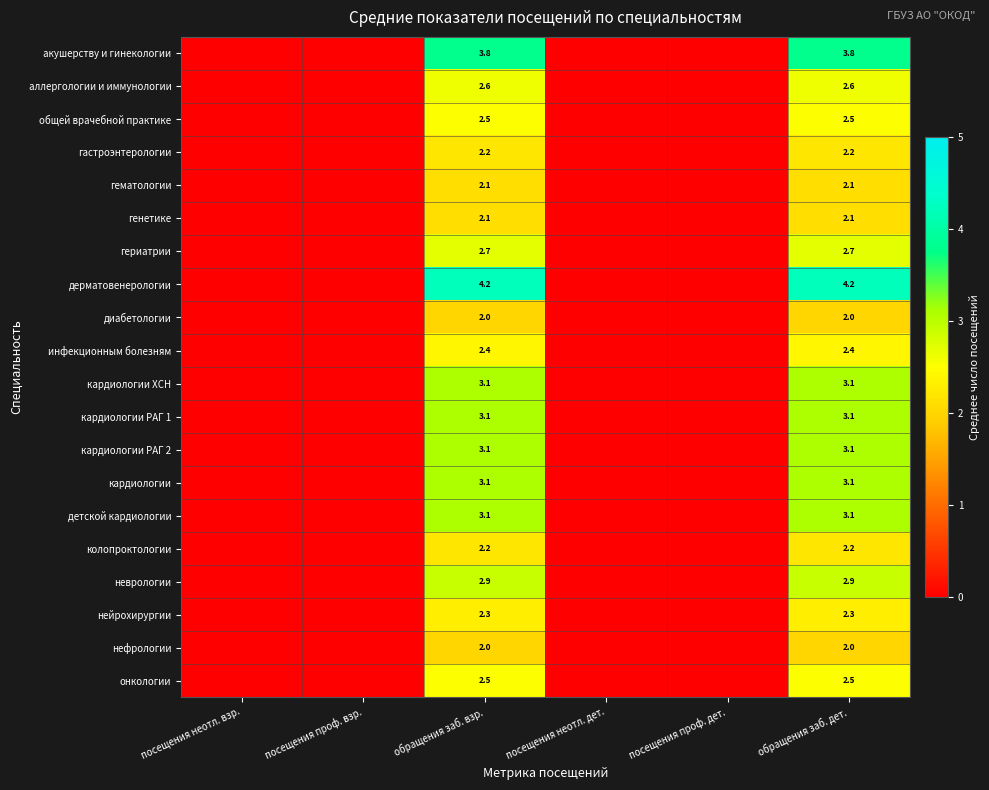

What is the difference between the highest and lowest values at обращения заб. взр.?

2.2